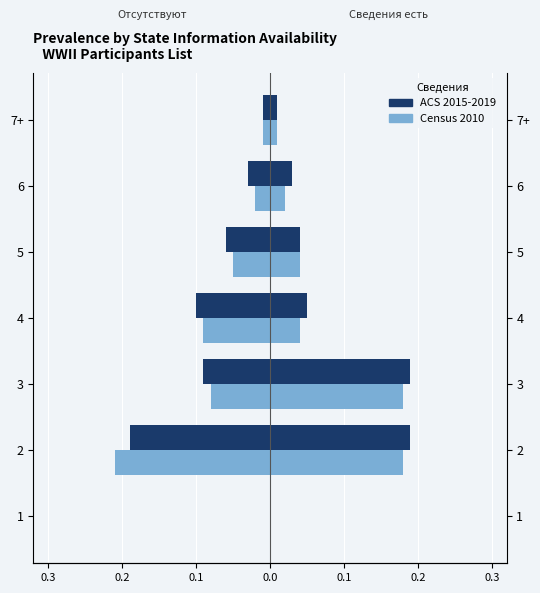

What is the average value of the ACS 2015-2019 series?

-0.1